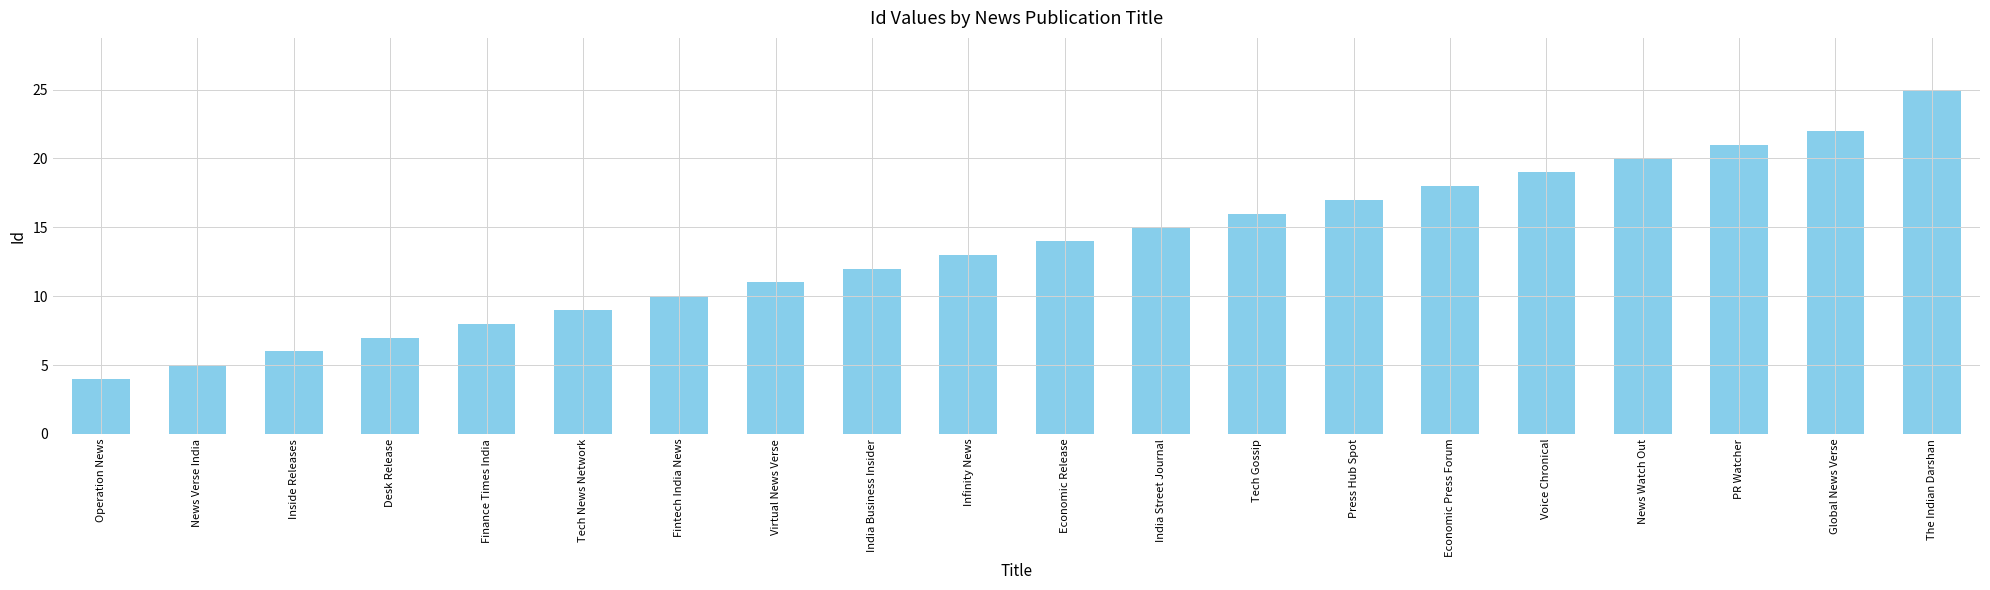

Count the number of categories in the chart.

20